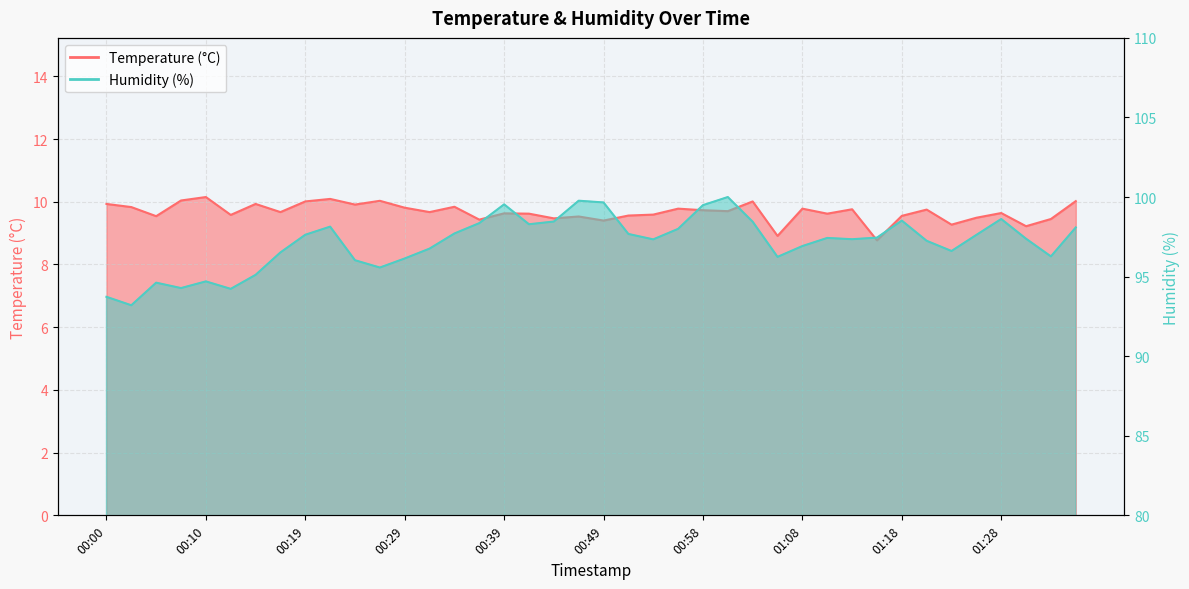

What is the average value of the Temperature (°C) series?

9.7